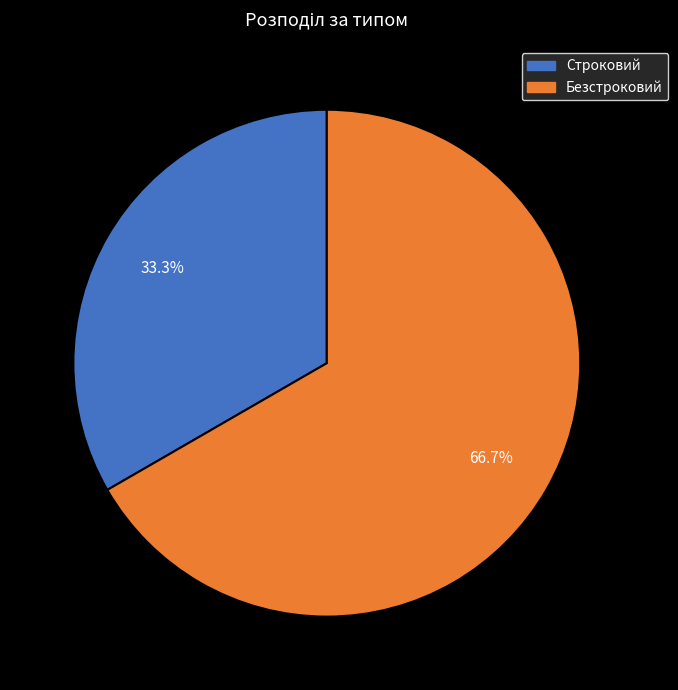

To the nearest percent, what is the difference between the Строковий and Безстроковий slice percentages?

33%